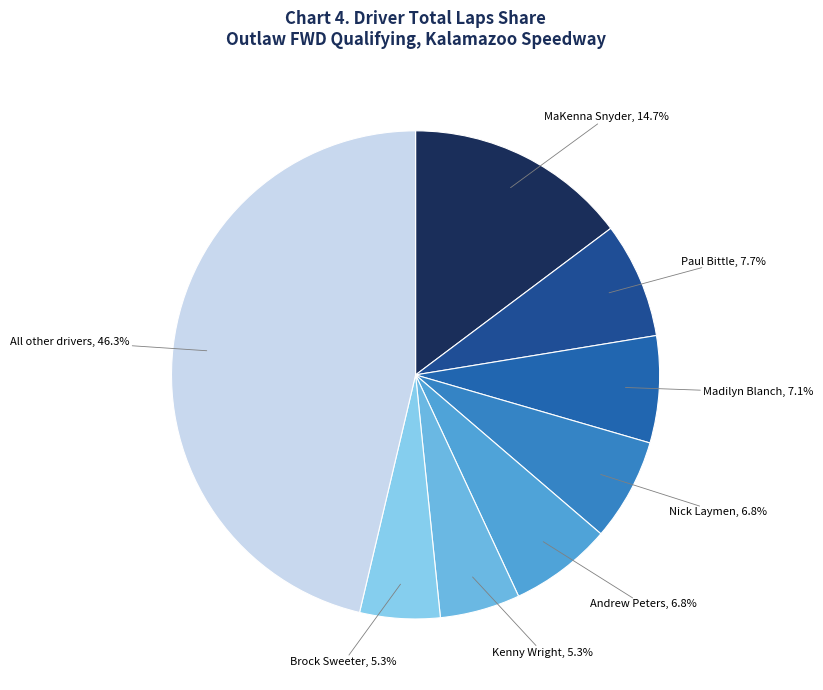

What percentage is NOT represented by Nick Laymen, 6.8%?

93.2%